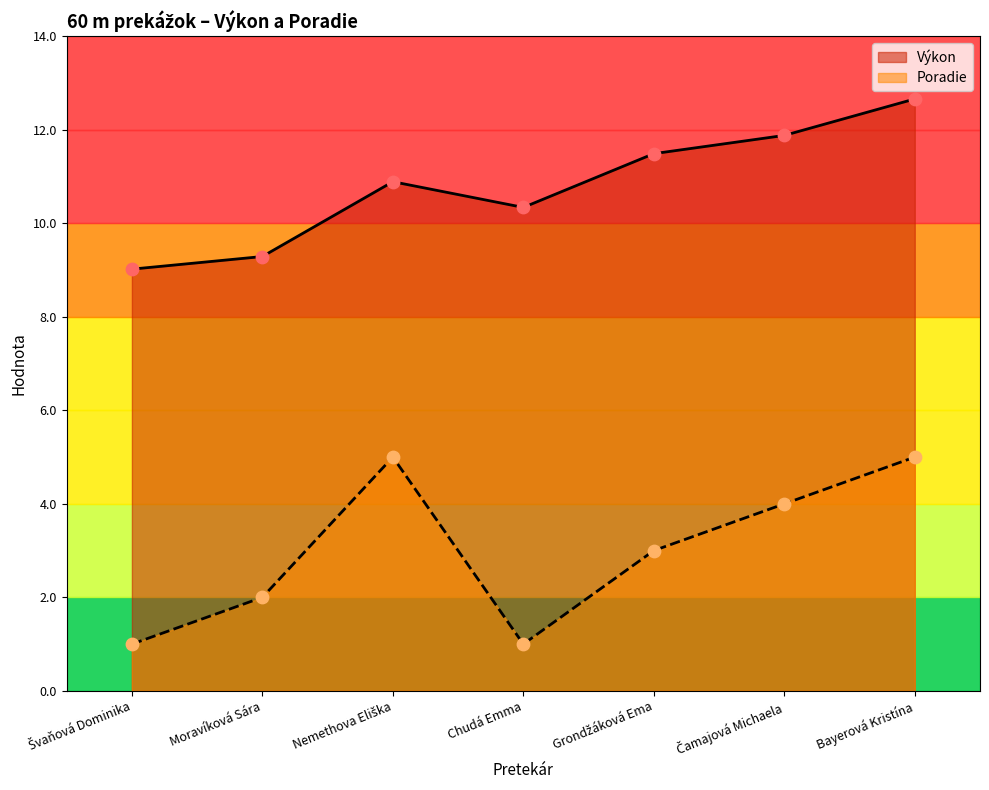

What is the total value across all series at Grondžáková Ema?

14.5